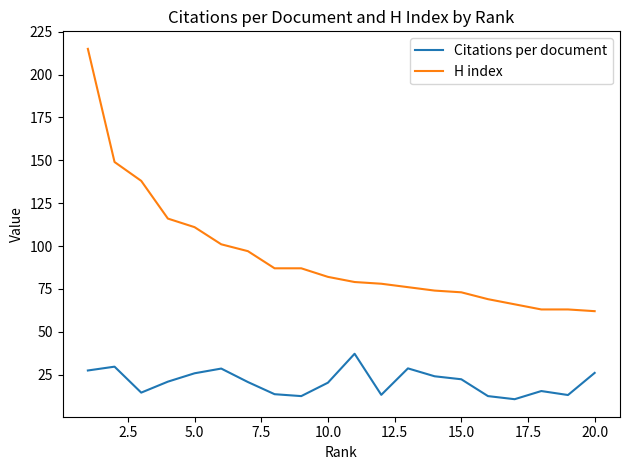

What is the difference between the second highest and minimum values in the Citations per document series?

19.0